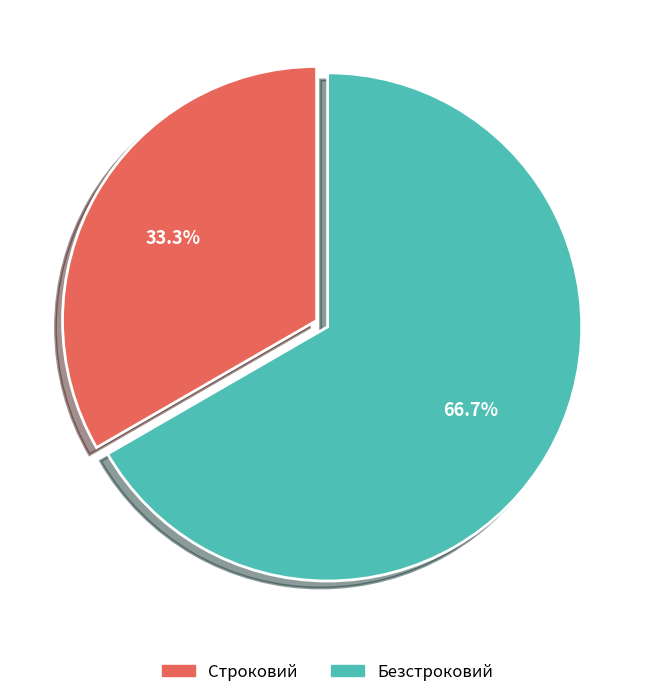

To the nearest percent, what percentage of the pie is Безстроковий?

67%